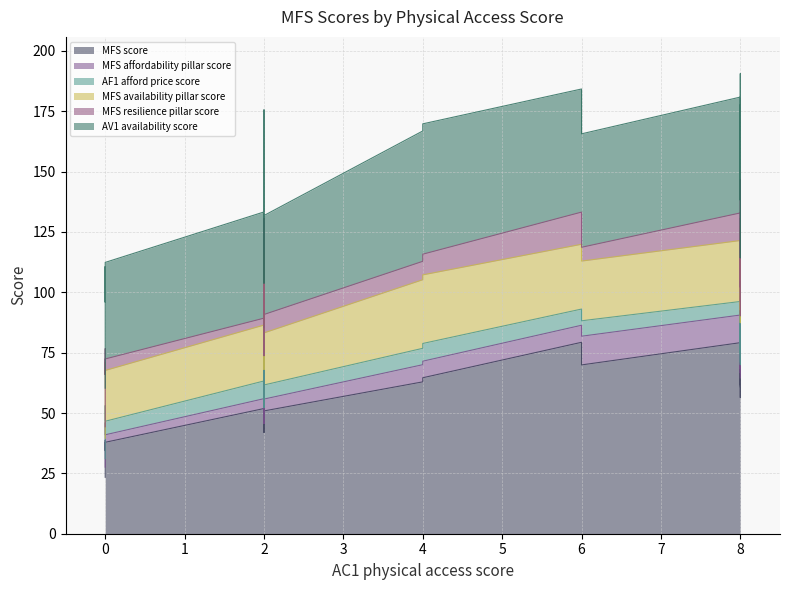

What is the label of the 10th point from the left?

2